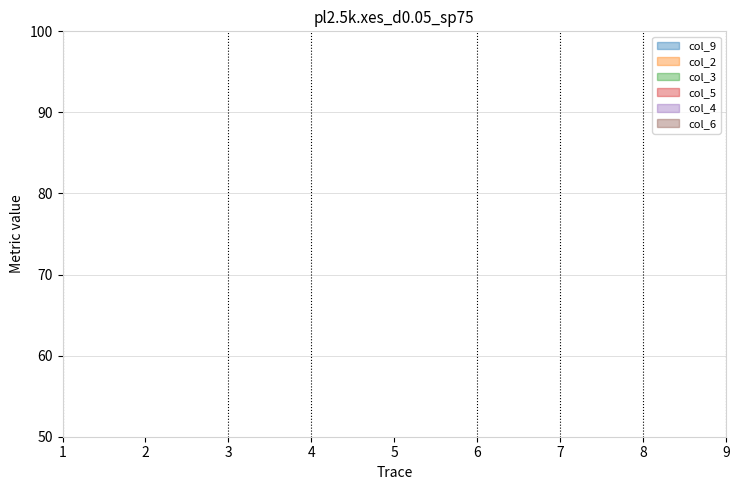

What is the minimum value for col_6?

1